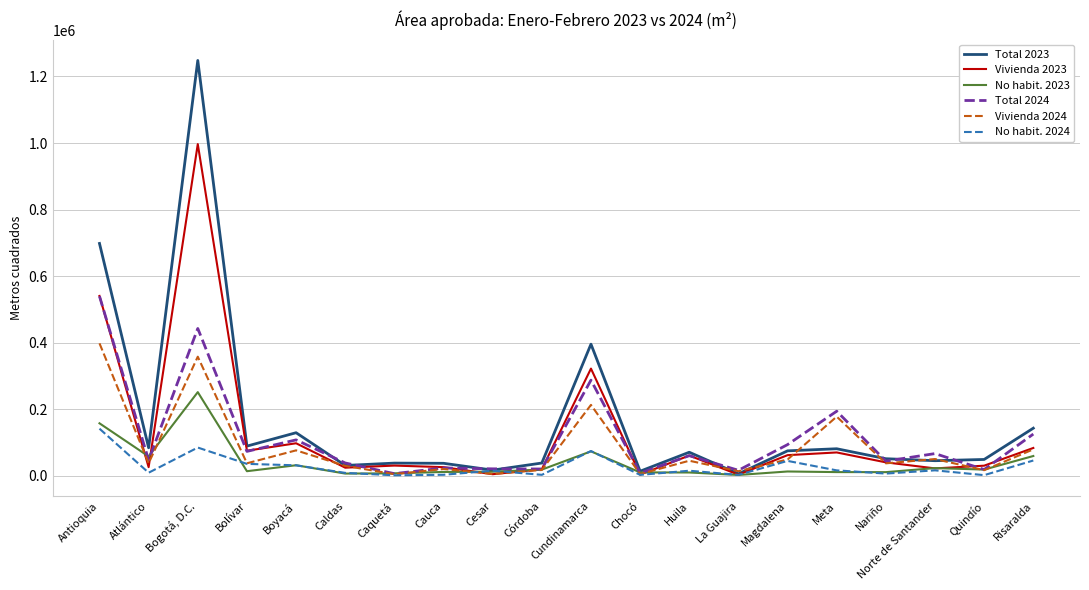

True or false: Vivienda 2024 has a value of 37571 at Bolívar.

True